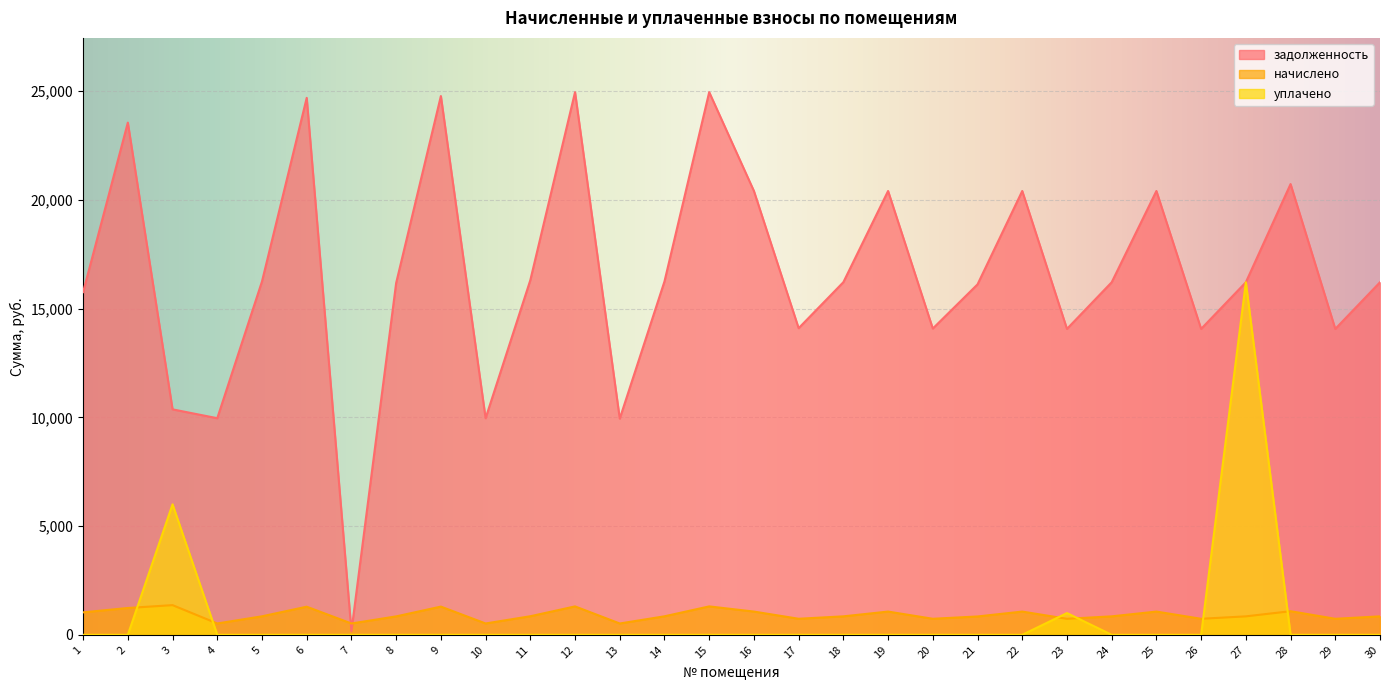

Reading right to left, transcribe all the data shown in this chart.

задолженность: 30=16209.5	29=14065.6	28=20724.8	27=16209.5	26=14065.6	25=20406.5	24=16209.5	23=14065.6	22=20406.5	21=16112.0	20=14081.8	19=20406.5	18=16212.6	17=14098.1	16=20406.5	15=24950.8	14=16248.5	13=9940.1	12=24950.8	11=16306.9	10=9959.4	9=24772.1	8=16177.1	7=173.5	6=24687.8	5=16248.5	4=9959.4	3=10366.7	2=23551.0	1=15757.8
начислено: 30=848.8	29=736.5	28=1085.2	27=848.8	26=736.5	25=1068.6	24=848.8	23=736.5	22=1068.6	21=843.7	20=737.4	19=1068.6	18=849.0	17=738.2	16=1068.6	15=1306.5	14=850.8	13=520.5	12=1306.5	11=853.9	10=521.5	9=1297.2	8=847.1	7=520.5	6=1292.8	5=850.8	4=521.5	3=1364.4	2=1233.2	1=1032.5
уплачено: 30=0.0	29=0.0	28=0.0	27=16209.5	26=0.0	25=0.0	24=0.0	23=1000.0	22=0.0	21=0.0	20=0.0	19=0.0	18=0.0	17=0.0	16=0.0	15=0.0	14=0.0	13=0.0	12=0.0	11=0.0	10=0.0	9=0.0	8=0.0	7=0.0	6=0.0	5=0.0	4=0.0	3=6000.0	2=0.0	1=0.0